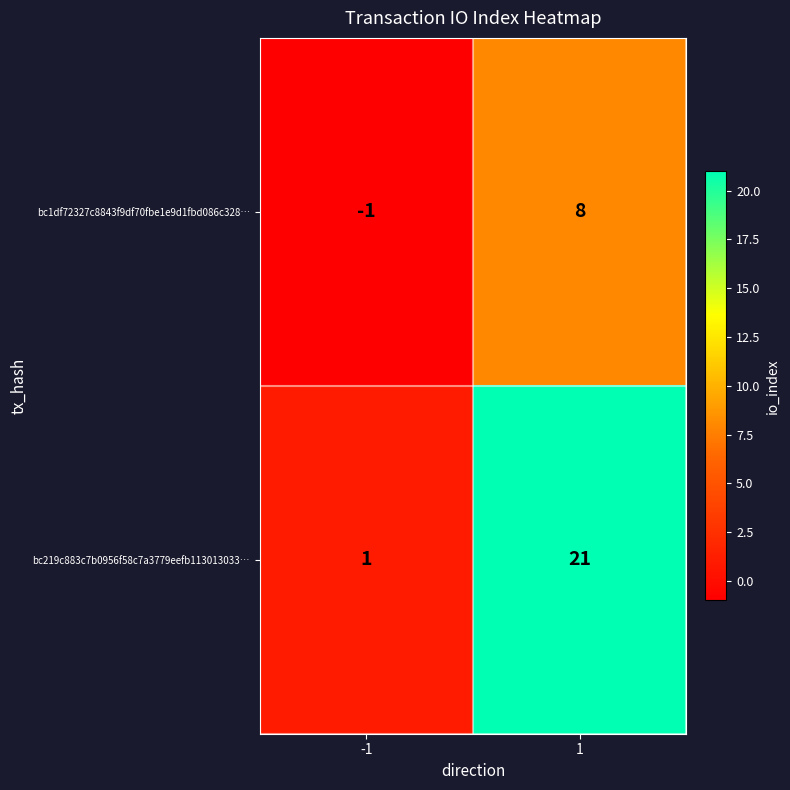

Which series changed the most between -1 and 1?

bc219c883c7b0956f58c7a3779eefb113013033…